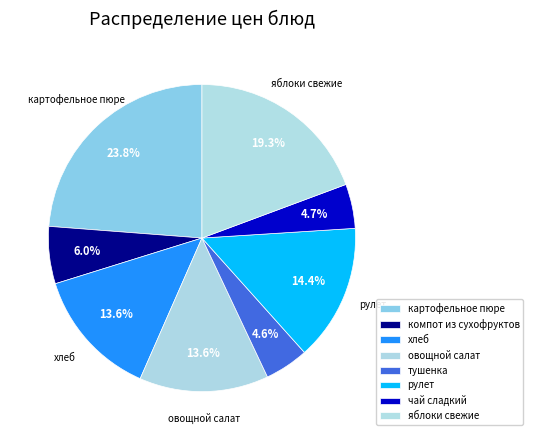

Approximately how many times larger is the value at компот из сухофруктов compared to чай сладкий?

1.3